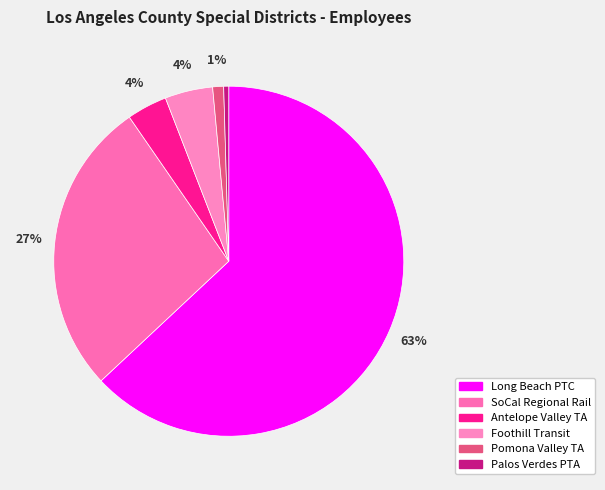

How many slices are in this pie chart?

6